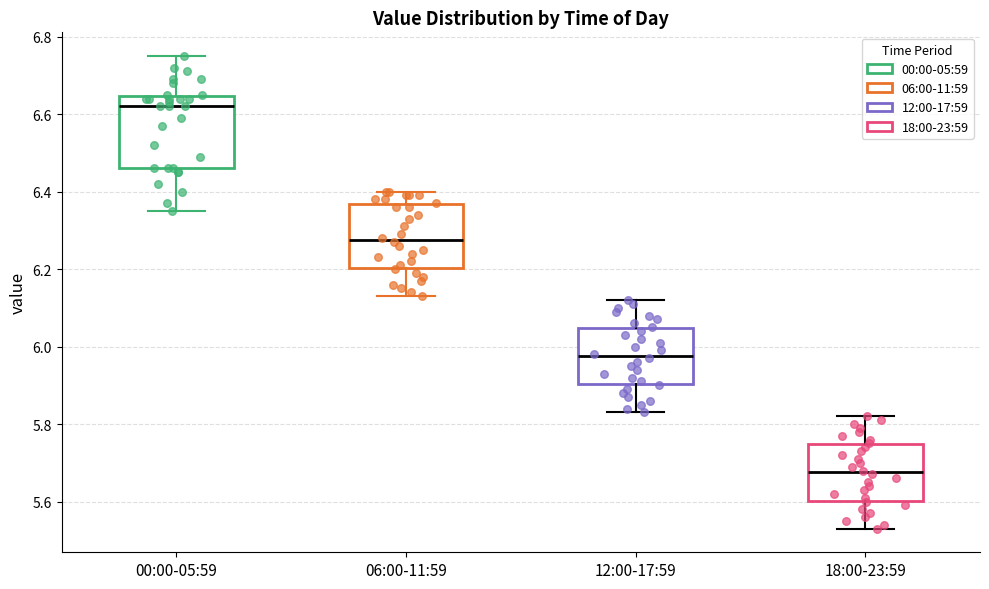

Which box is the tallest, from its lower edge to its upper edge?

00:00-05:59